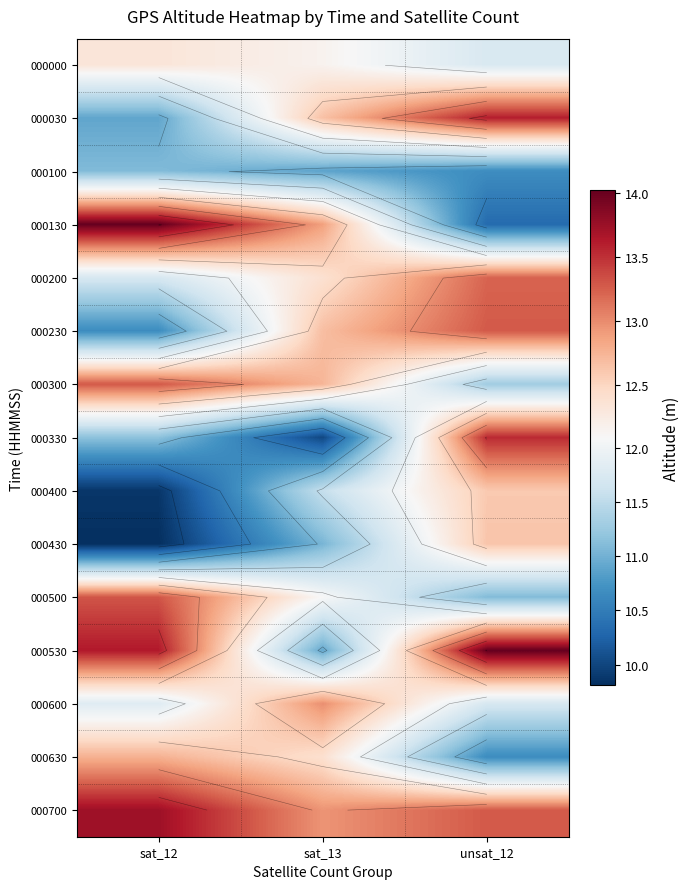

The 000030 series shows 10.9 at sat_12. True or false?

True